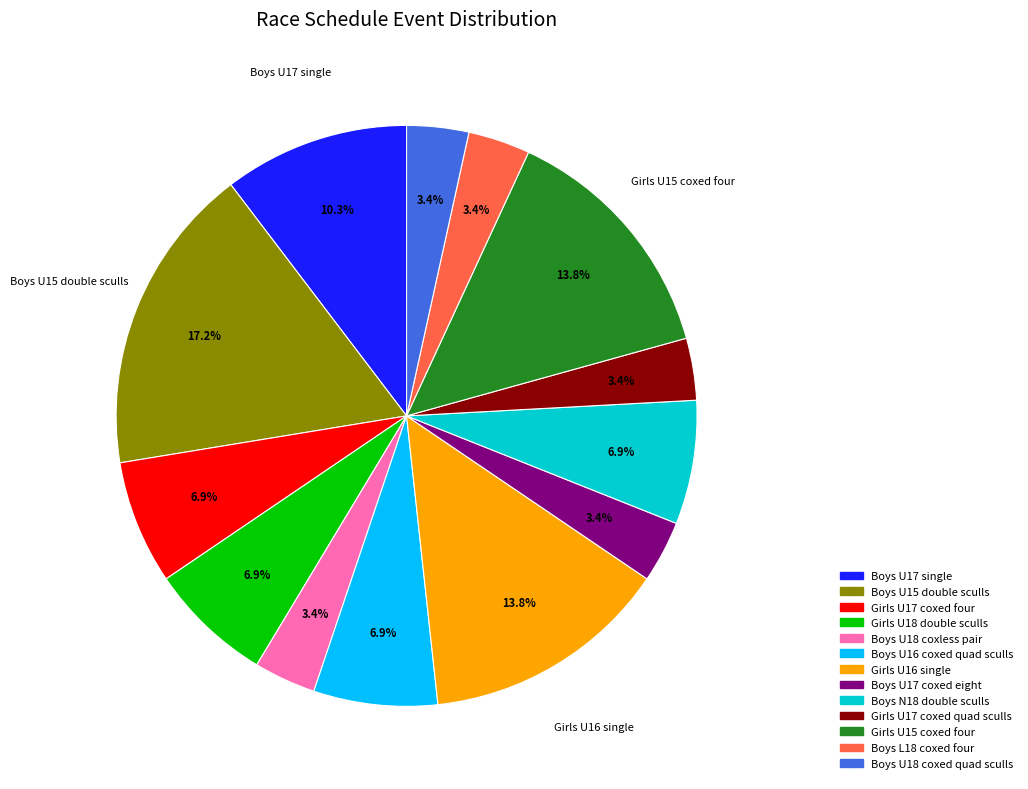

Which slice is the largest?

Boys U15 double sculls